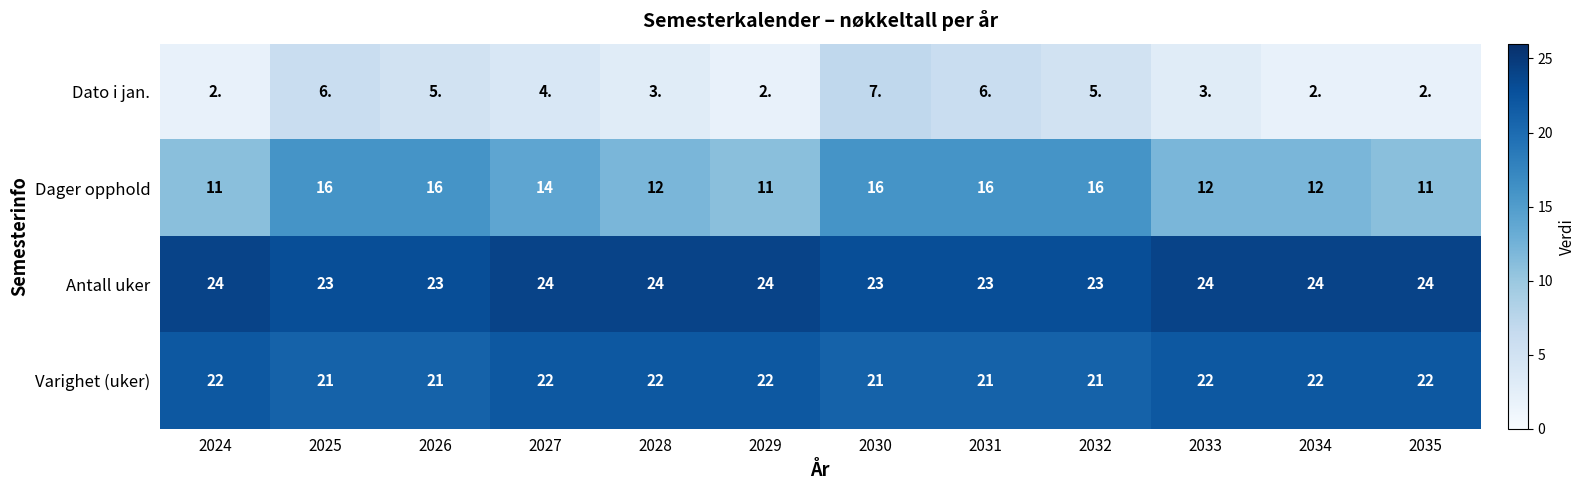

At which label does Dager opphold first exceed 14?

2025